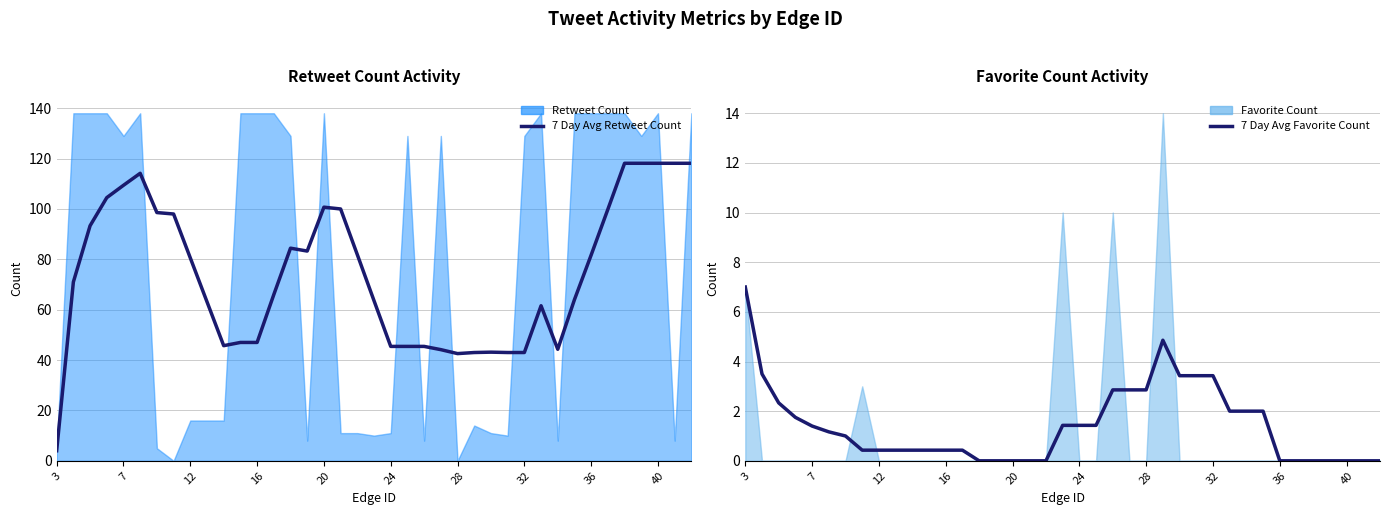

Which series has the widest spread of values?

7 Day Avg Retweet Count